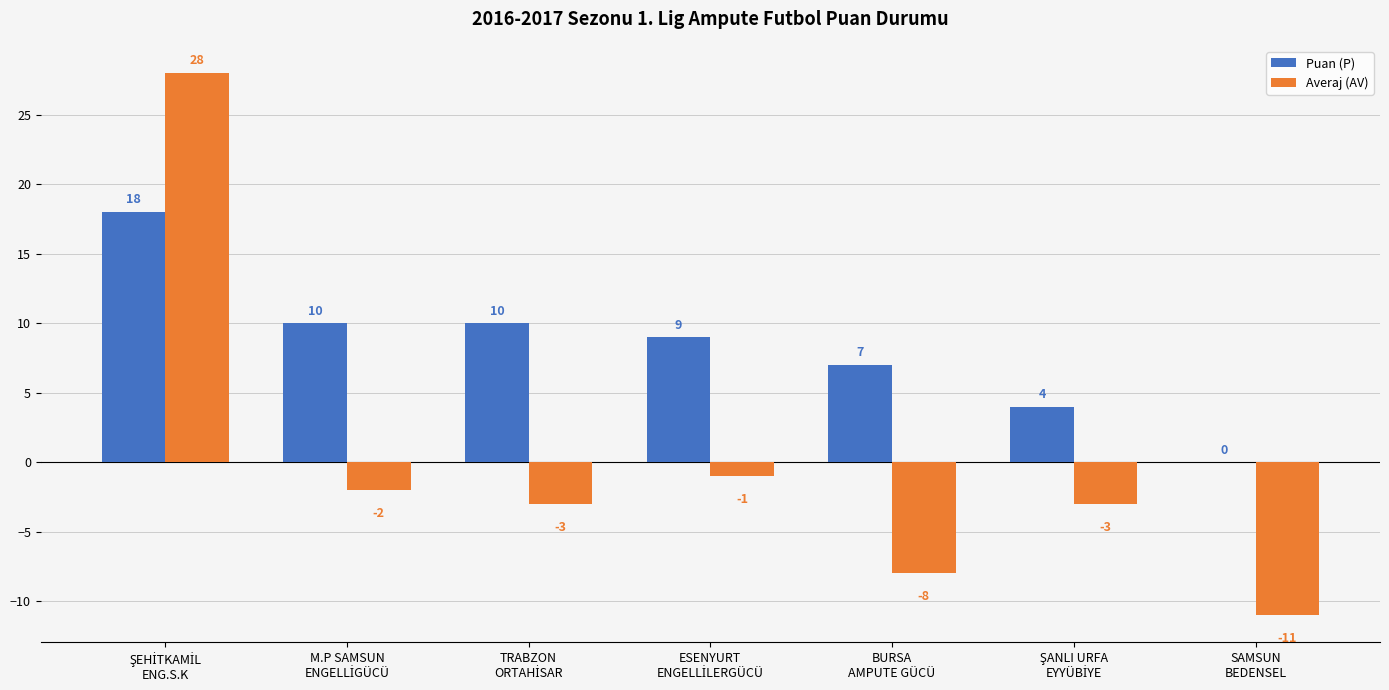

What is the sum of all Puan (P) values?

58